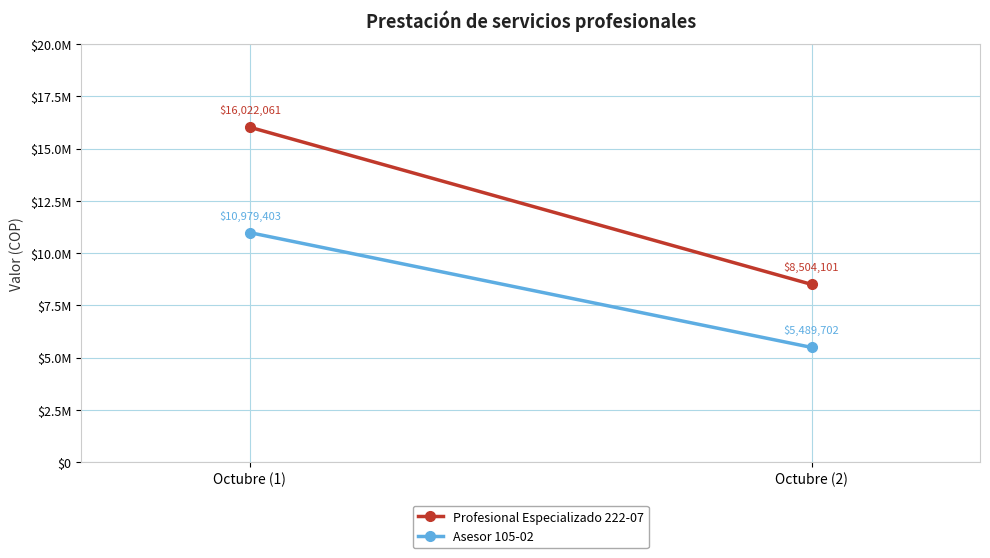

Reading left to right, what are all the values shown in this chart?

Profesional Especializado 222-07: Octubre (1)=16022061	Octubre (2)=8504101
Asesor 105-02: Octubre (1)=10979403	Octubre (2)=5489702